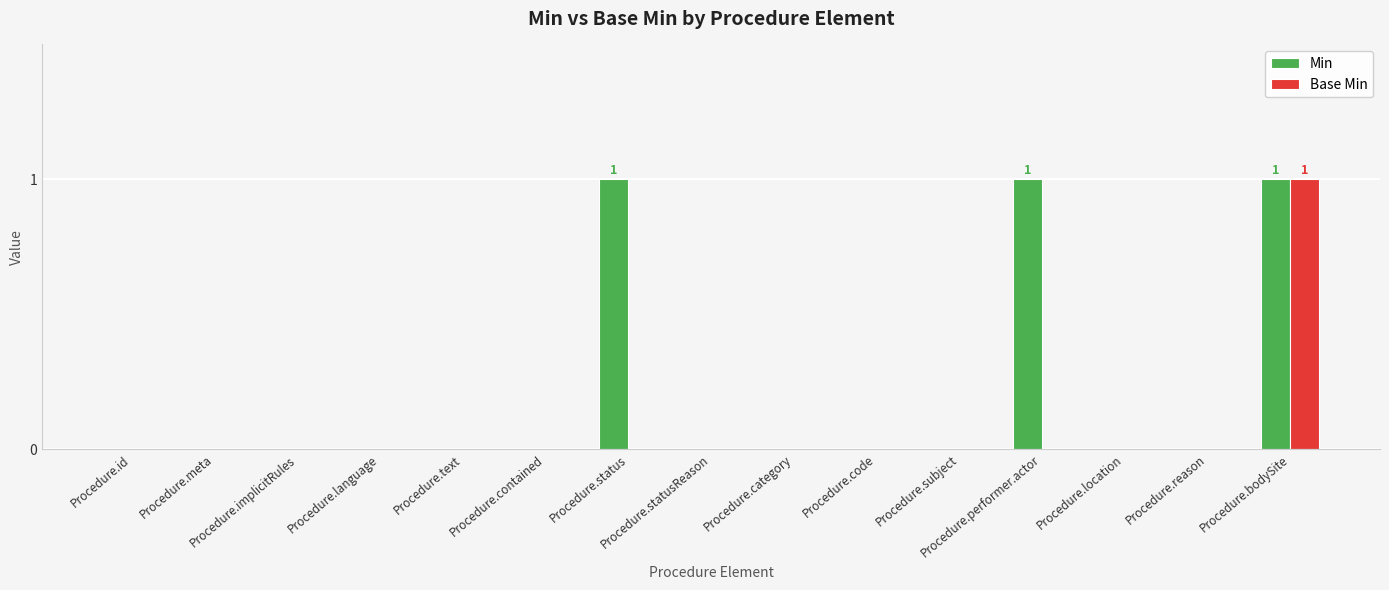

Reading left to right, what are all the values shown in this chart?

Min: Procedure.id=0	Procedure.meta=0	Procedure.implicitRules=0	Procedure.language=0	Procedure.text=0	Procedure.contained=0	Procedure.status=1	Procedure.statusReason=0	Procedure.category=0	Procedure.code=0	Procedure.subject=0	Procedure.performer.actor=1	Procedure.location=0	Procedure.reason=0	Procedure.bodySite=1
Base Min: Procedure.id=0	Procedure.meta=0	Procedure.implicitRules=0	Procedure.language=0	Procedure.text=0	Procedure.contained=0	Procedure.status=0	Procedure.statusReason=0	Procedure.category=0	Procedure.code=0	Procedure.subject=0	Procedure.performer.actor=0	Procedure.location=0	Procedure.reason=0	Procedure.bodySite=1